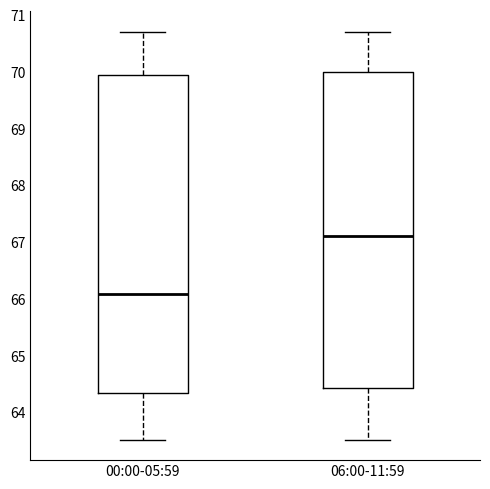

Reading left to right, transcribe this box plot: for each box, give where its median line is, the range the box spans, and where its two whiskers end, as read against the y-axis. The values are not printed on the chart, so give them approximately, as read against the axis.

00:00-05:59: median 66.1, box 64.3 to 70.0, whiskers 63.5 to 70.7
06:00-11:59: median 67.1, box 64.4 to 70.0, whiskers 63.5 to 70.7